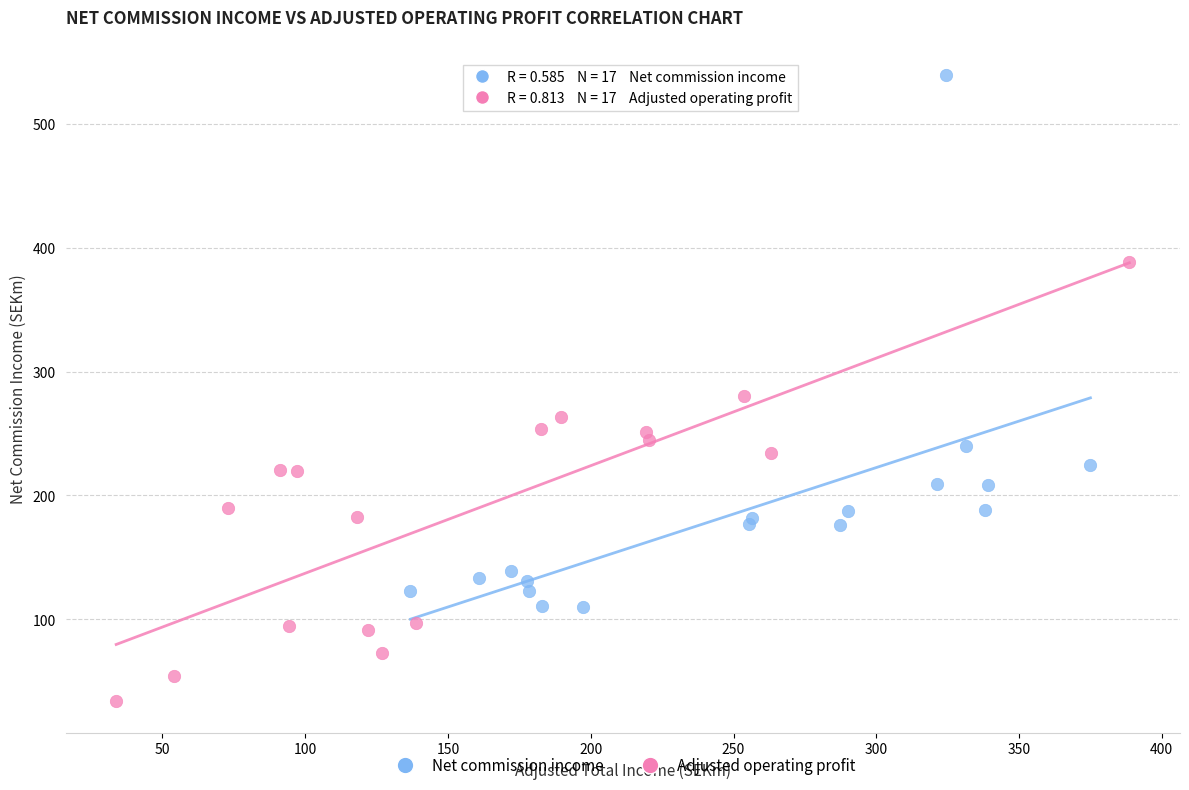

What are all the series names shown in the legend?

Net commission income, Adjusted operating profit